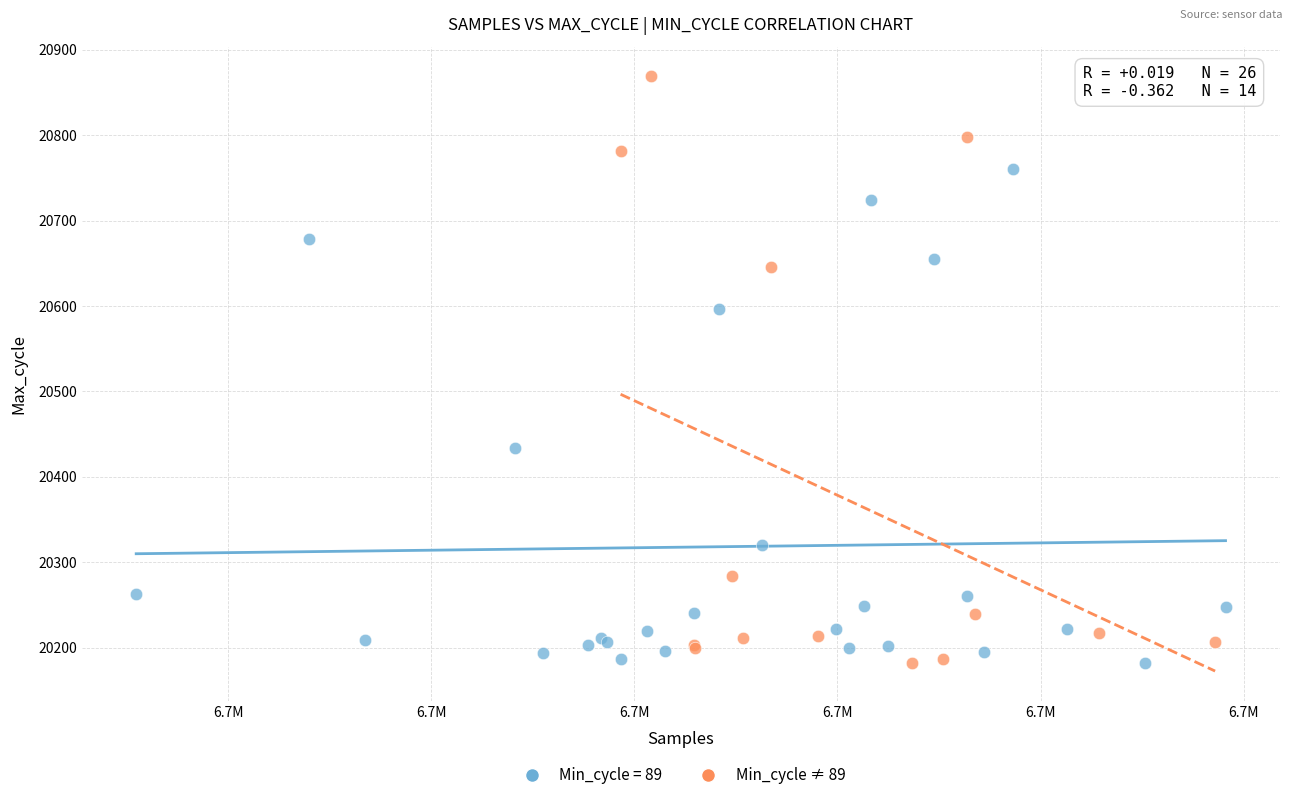

Which series reaches the maximum Y coordinate?

Min_cycle ≠ 89